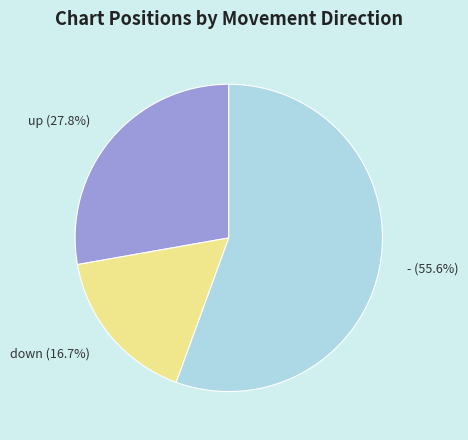

Does down represent more than half of the total?

No